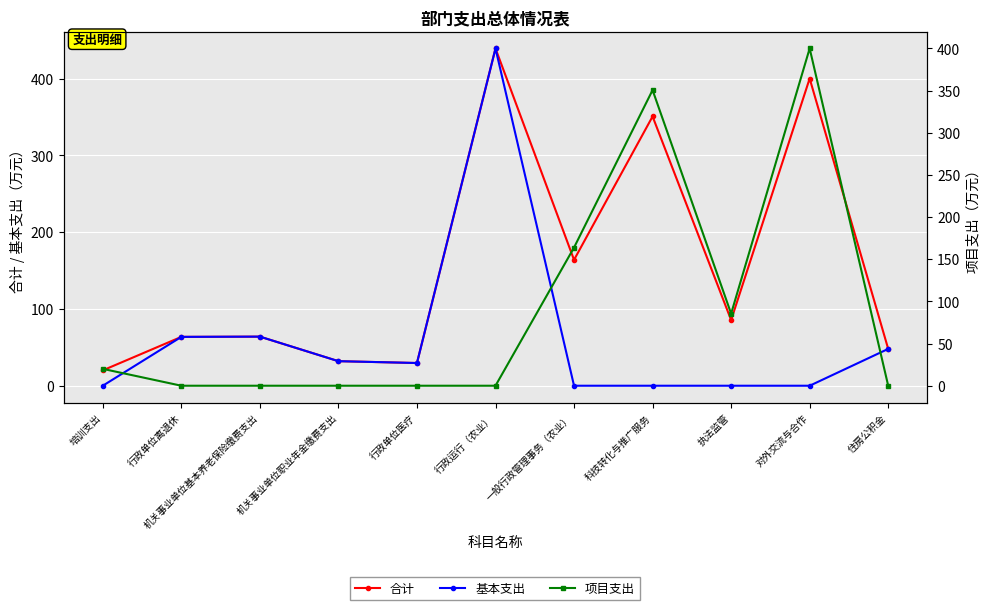

Count the number of data series in this chart.

3